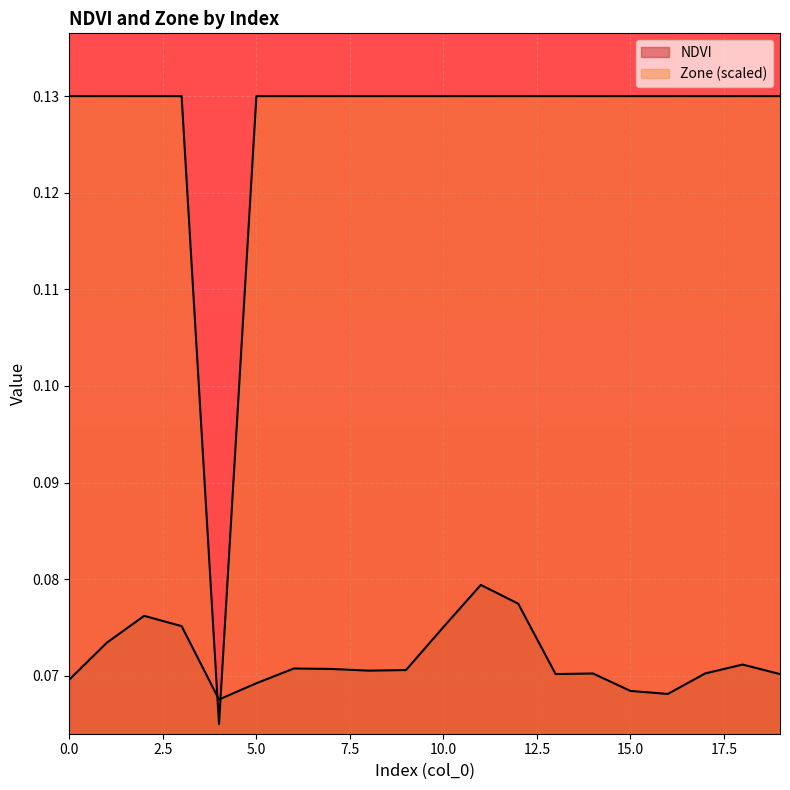

List the series in order of their peak value, highest first.

Zone, NDVI